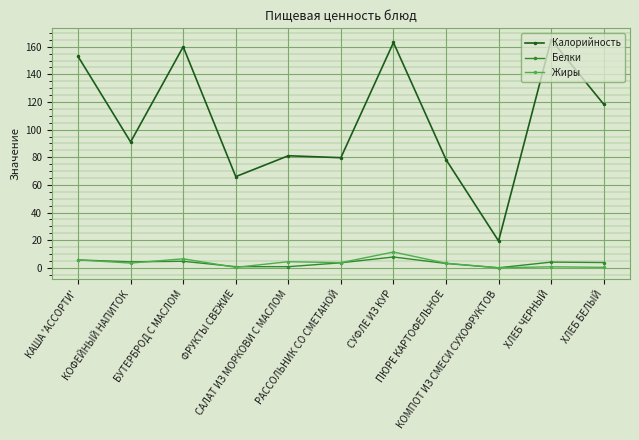

What is the highest value of the Жиры series?

11.4